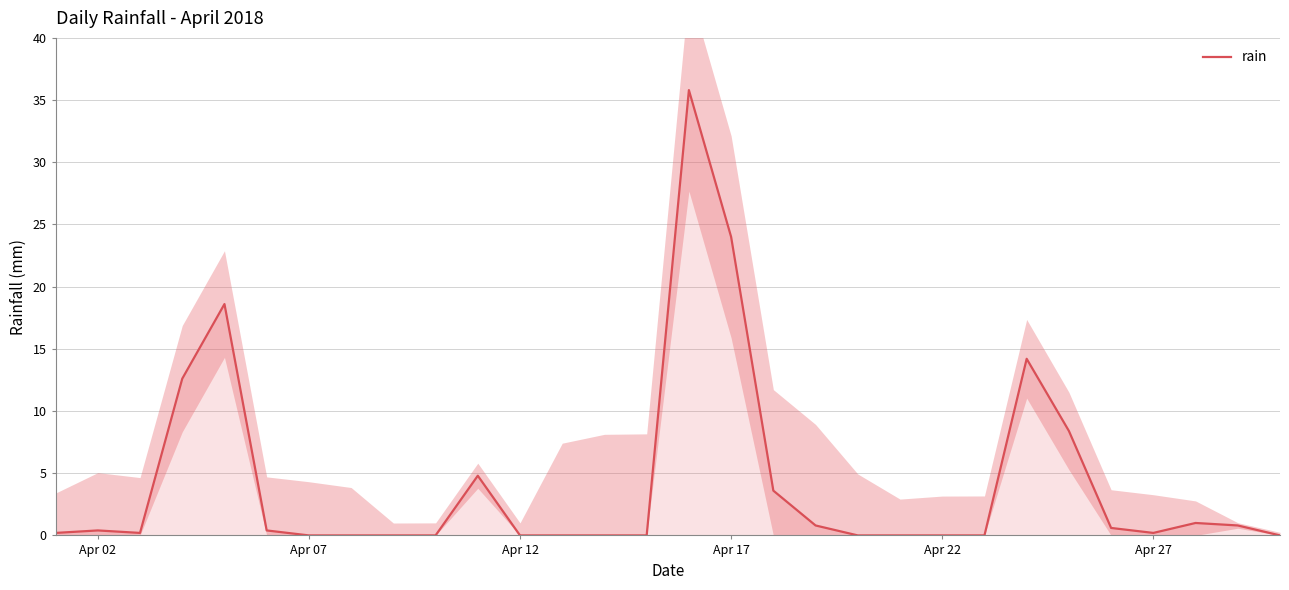

What is the difference between the maximum and minimum values?

35.8